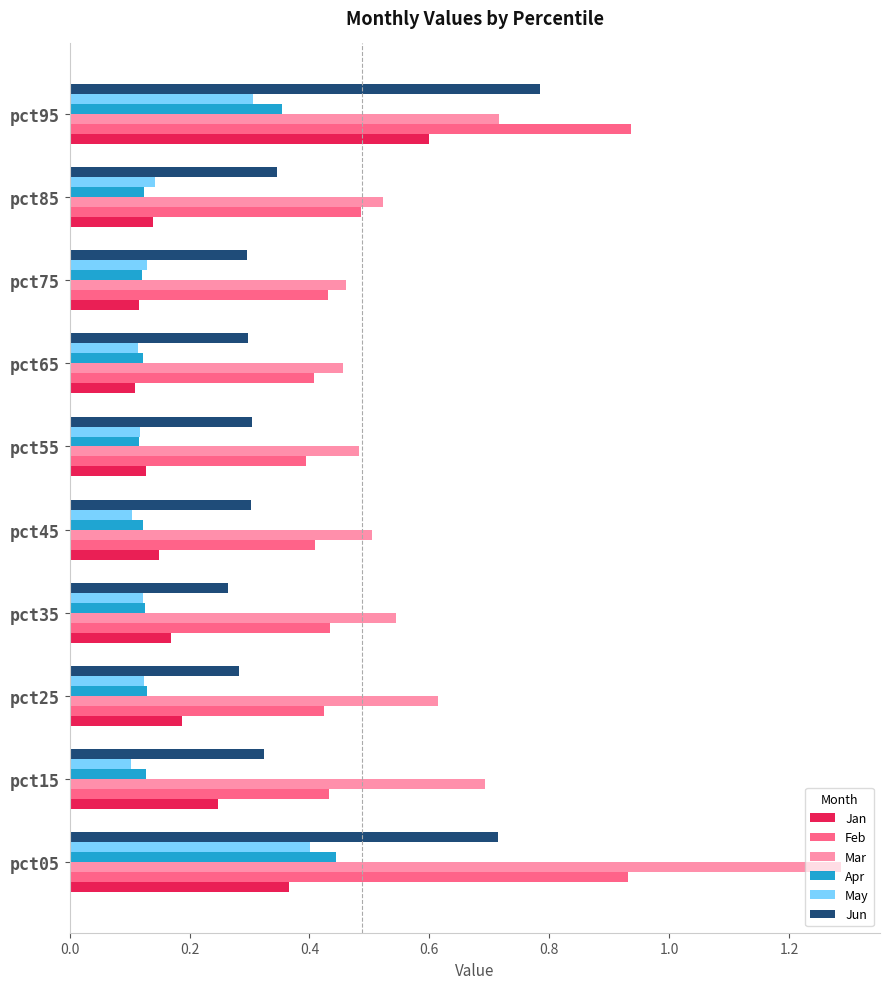

The Mar series shows 0.7 at pct75. True or false?

False